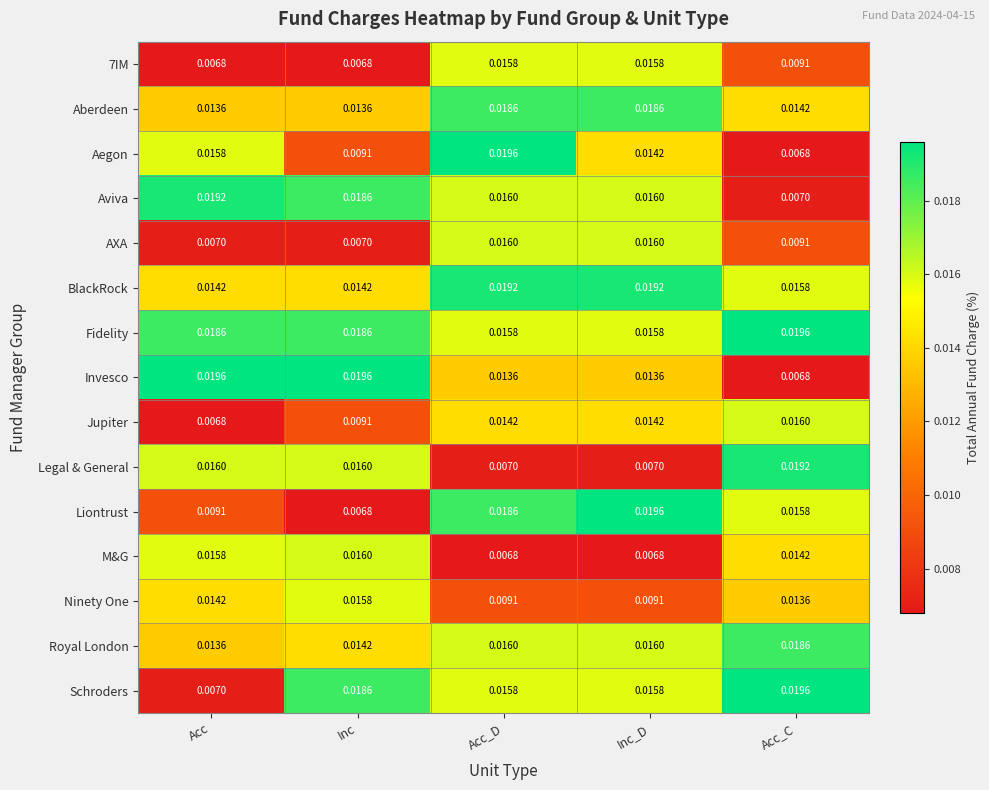

Which series has the largest total across all categories?

Fidelity